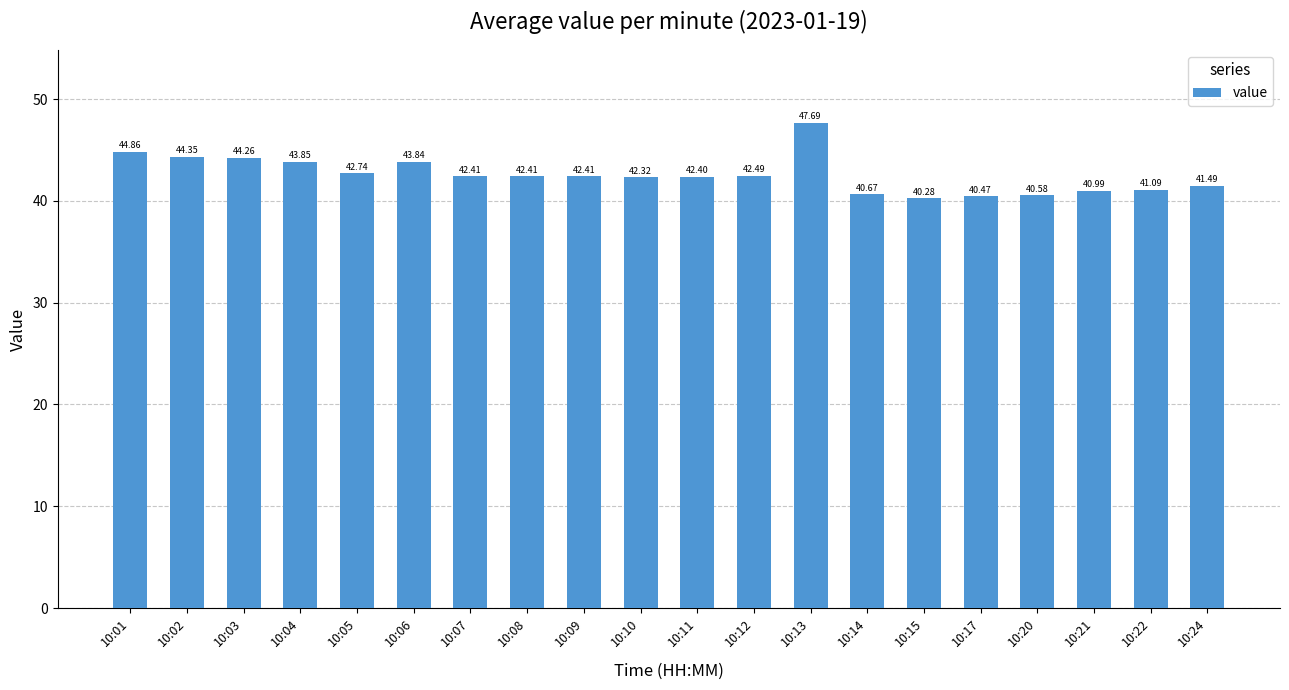

The value at 10:14 is 40.7. True or false?

True